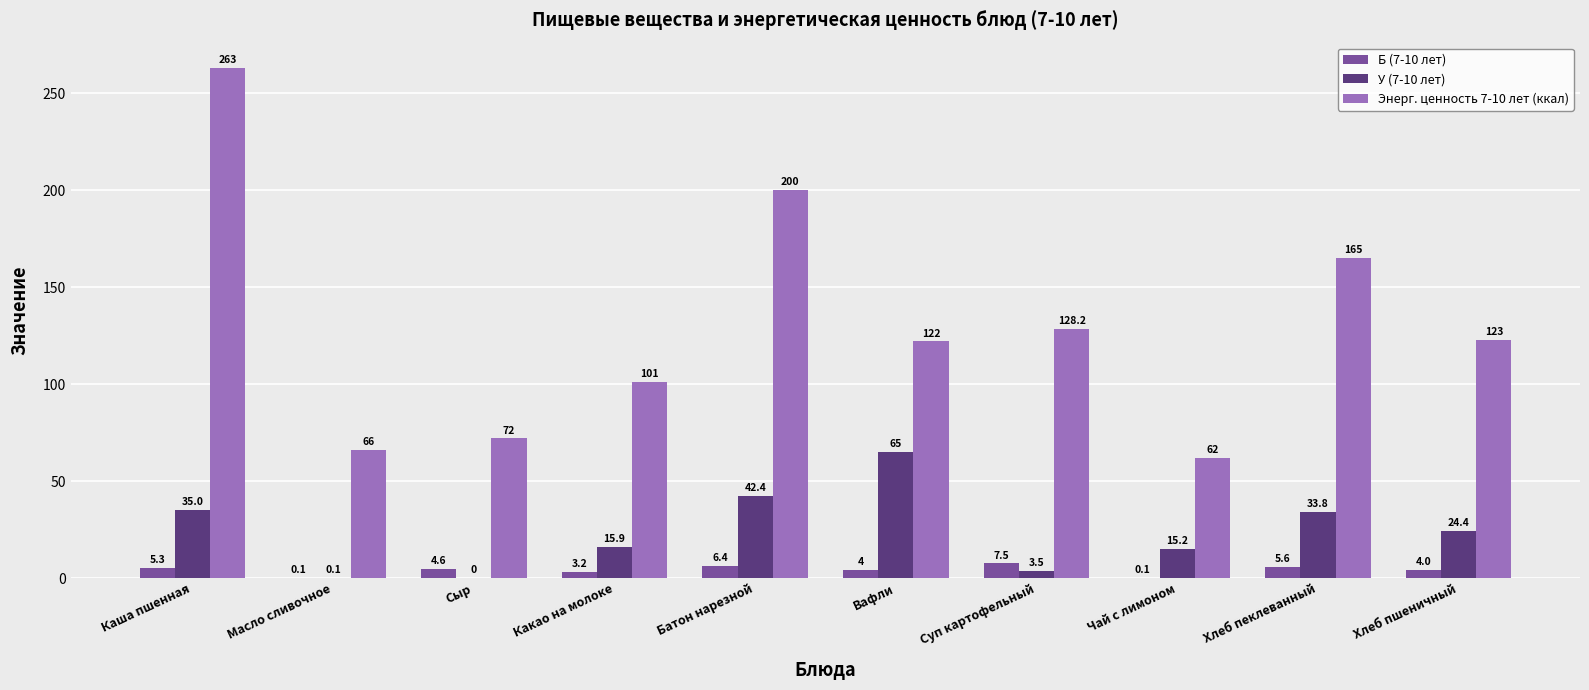

Is the value of Энерг. ценность 7-10 лет (ккал) at Сыр greater than the value of У (7-10 лет) at Батон нарезной?

Yes